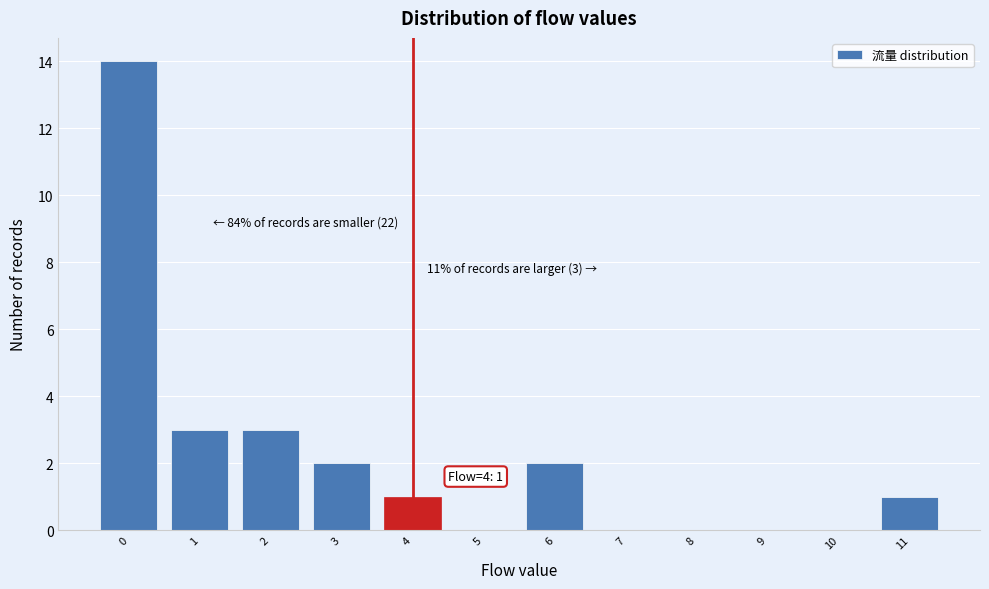

Which range on the x-axis has the tallest bar?

-0.5 to 0.5